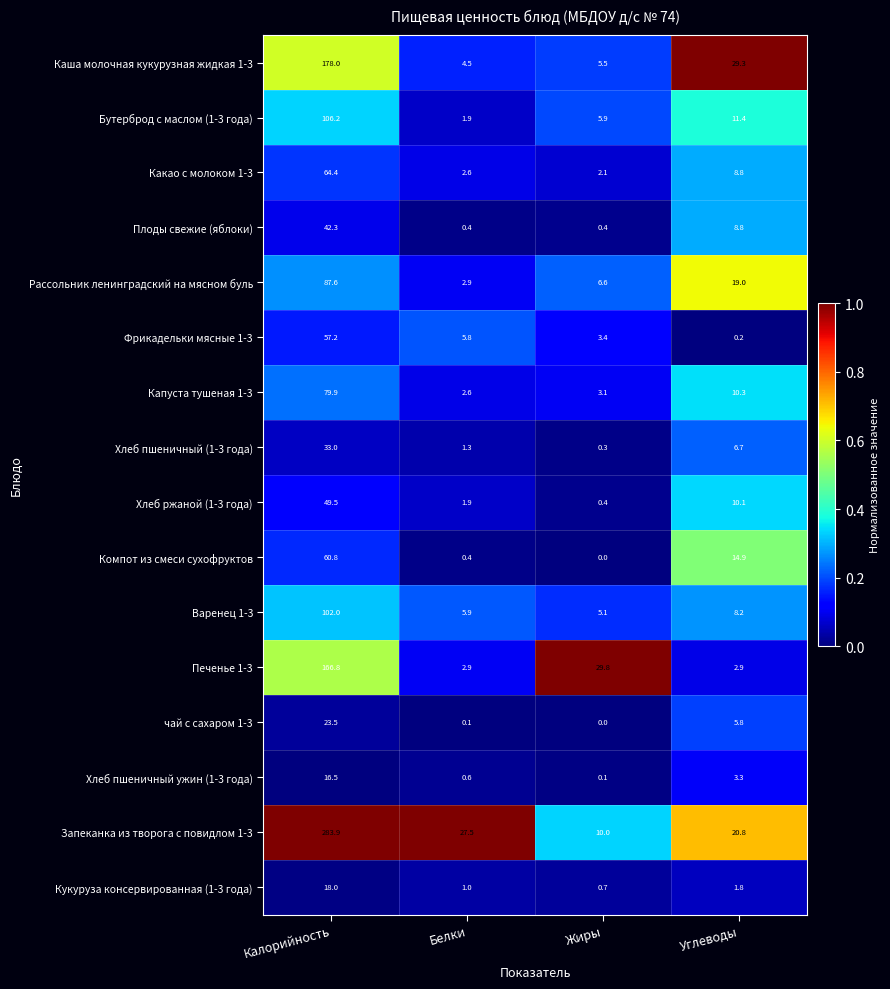

What is the difference between the highest and lowest values at Углеводы?

29.1